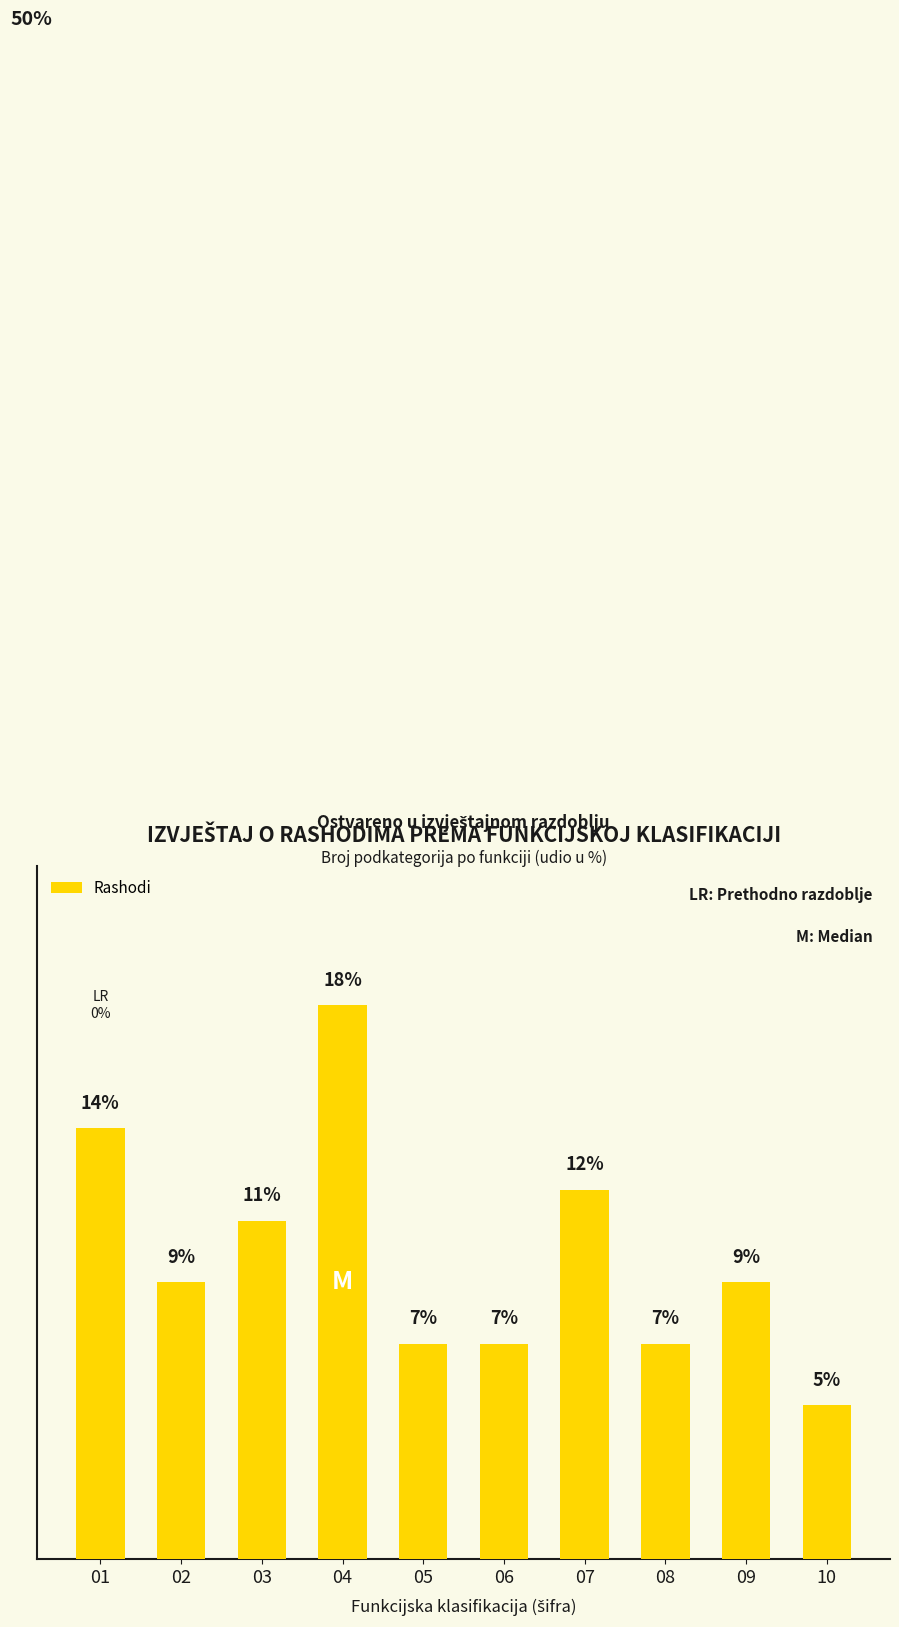

What is the difference between the second highest and minimum values?

9